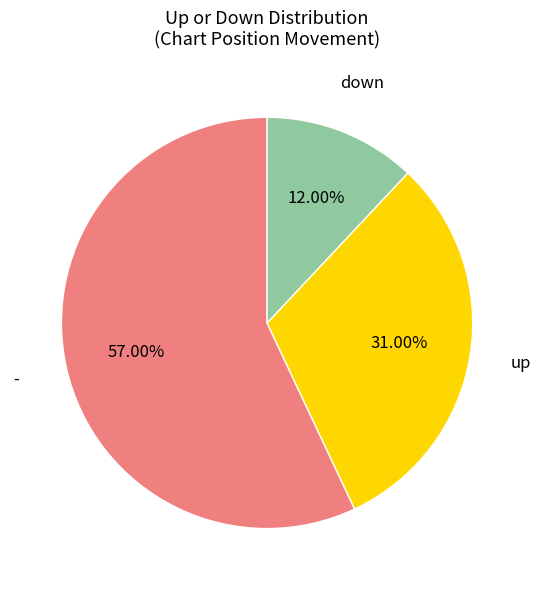

What is the largest slice in the pie chart?

-